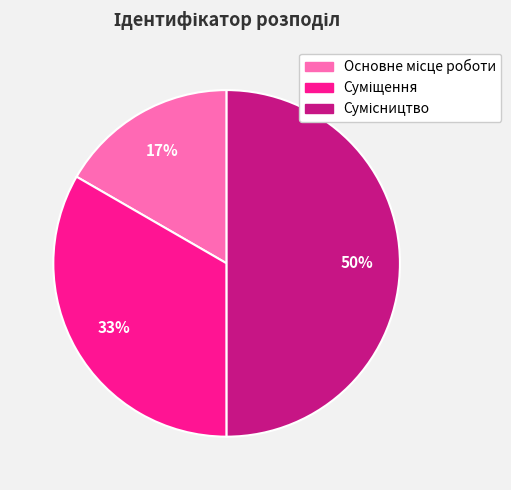

Count the number of slices in the pie.

3